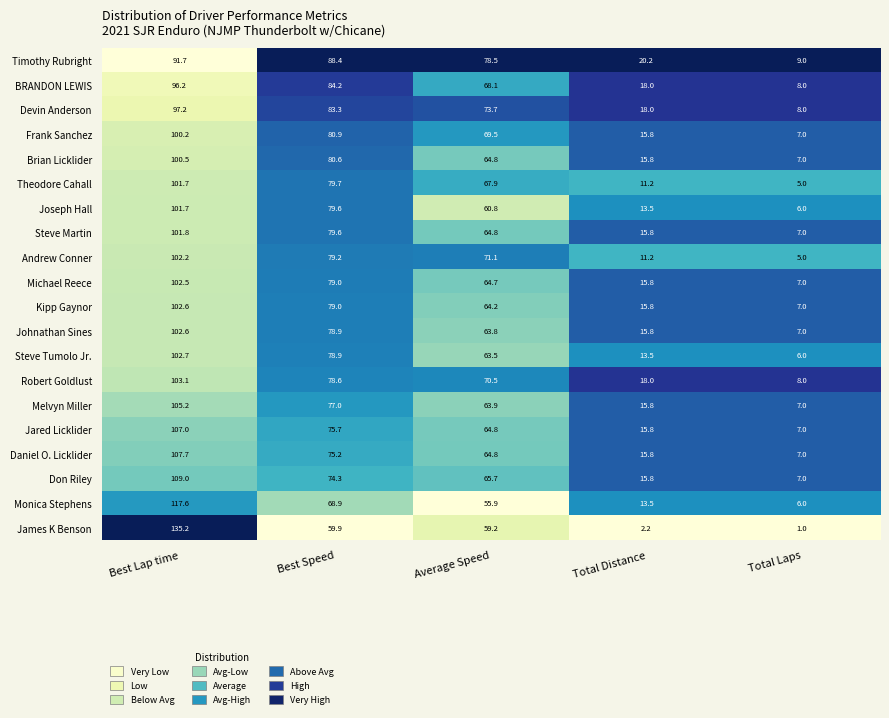

At how many categories does at least one series exceed 66?

3